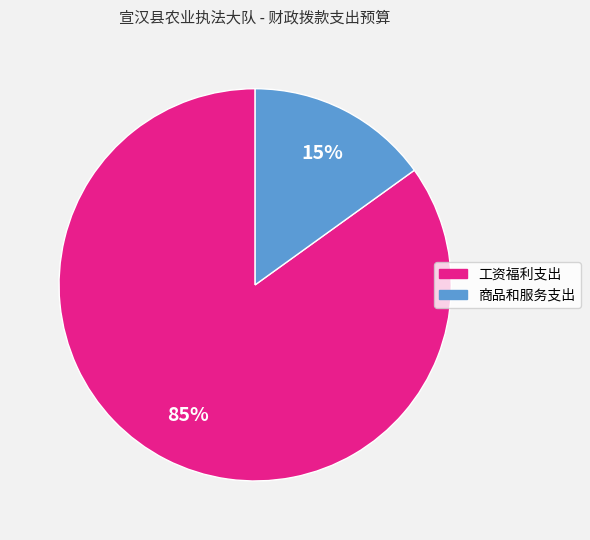

To the nearest percent, what is the difference between the 工资福利支出 and 商品和服务支出 slice percentages?

70%